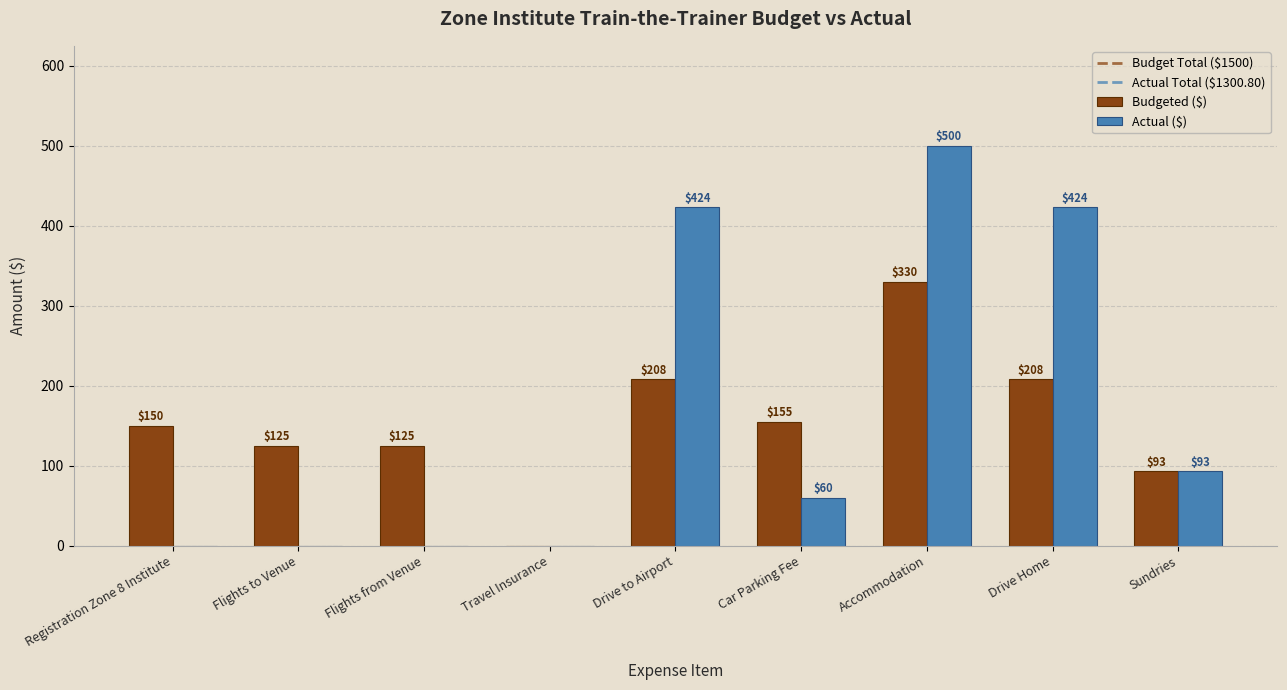

The Budgeted ($) series shows 155.0 at Car Parking Fee. True or false?

True